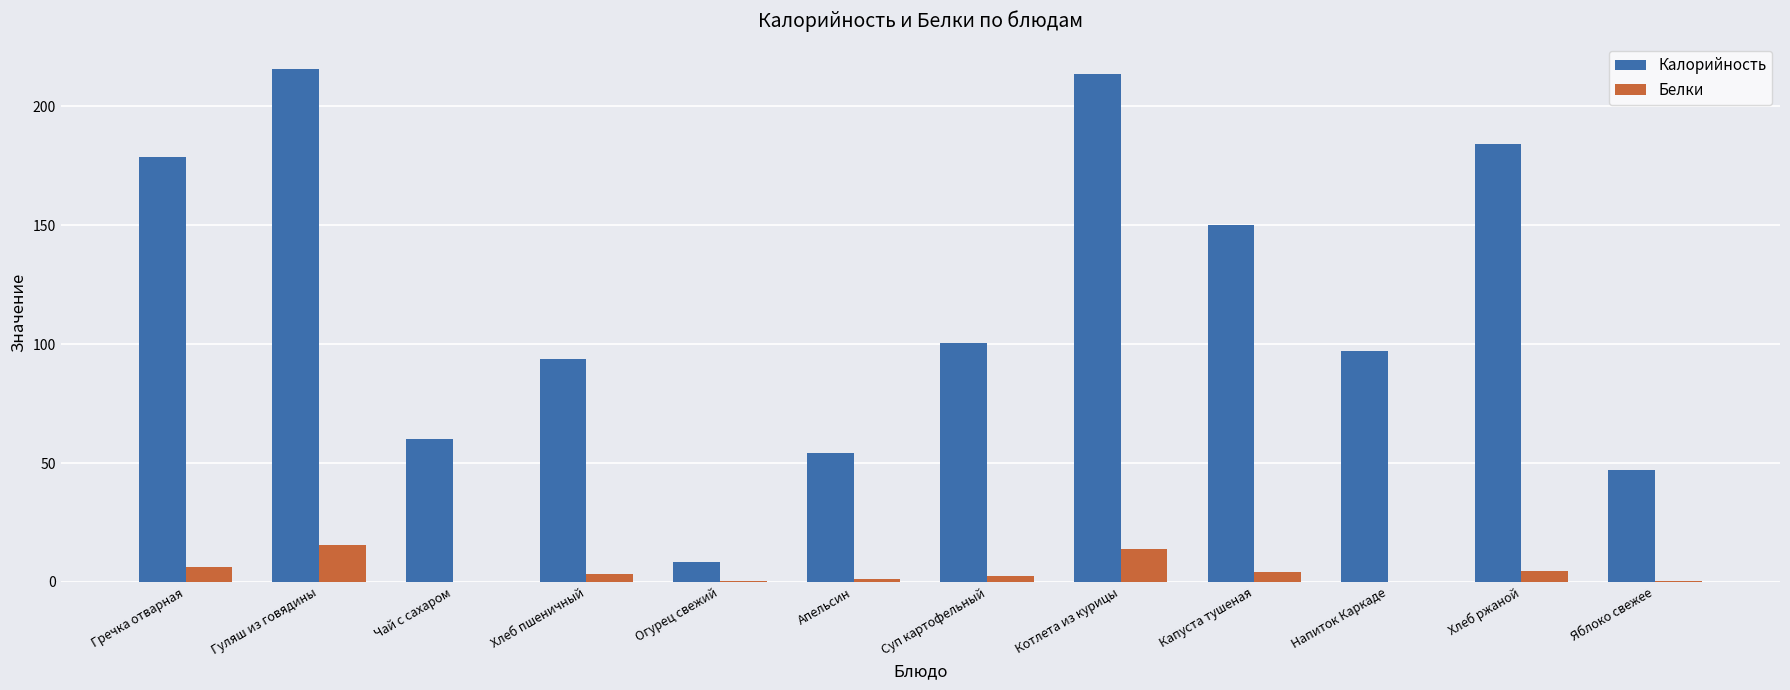

Which series has the largest total across all categories?

Калорийность